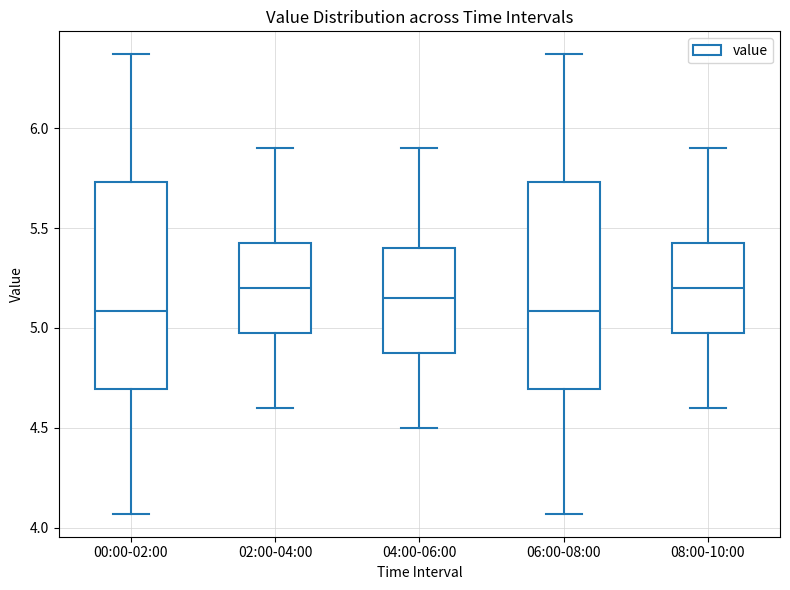

Where does the median line of the box for 00:00-02:00 sit on the y-axis? The values are not printed on the chart, so give them approximately, as read against the axis.

5.10